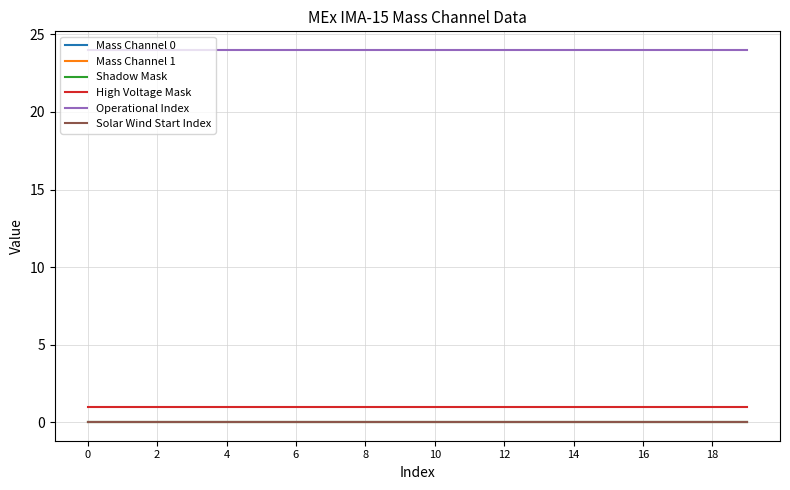

True or false: Shadow Mask and Operational Index cross at least once.

False